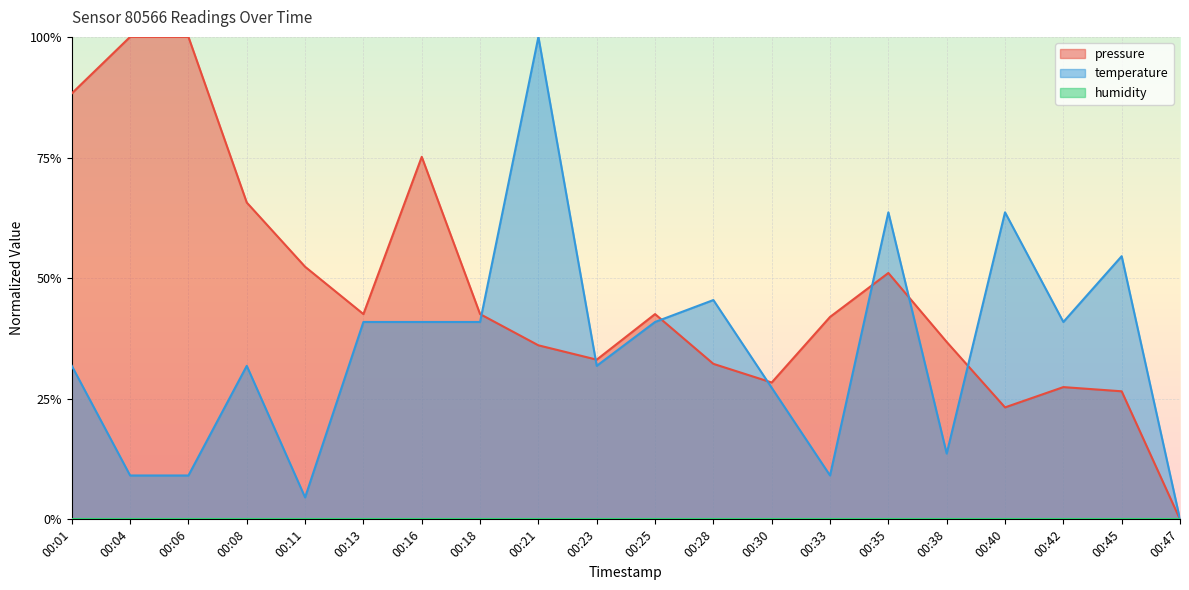

What is the difference between the second highest and minimum values in the pressure series?

1.0